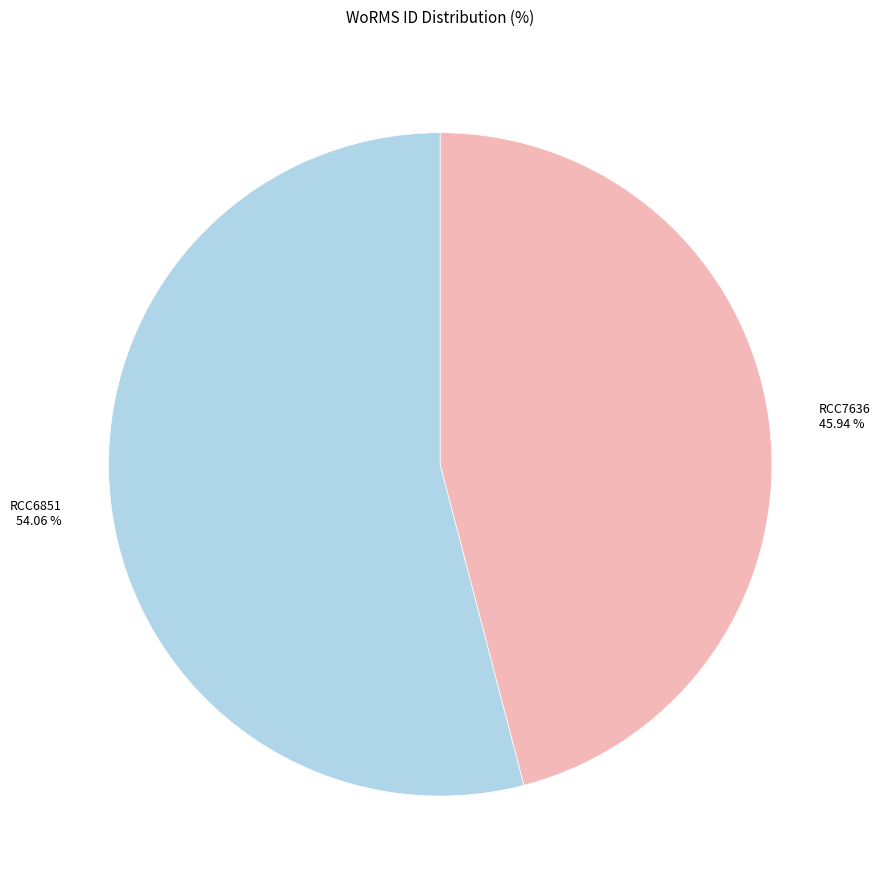

Is RCC6851 the majority of the pie?

Yes